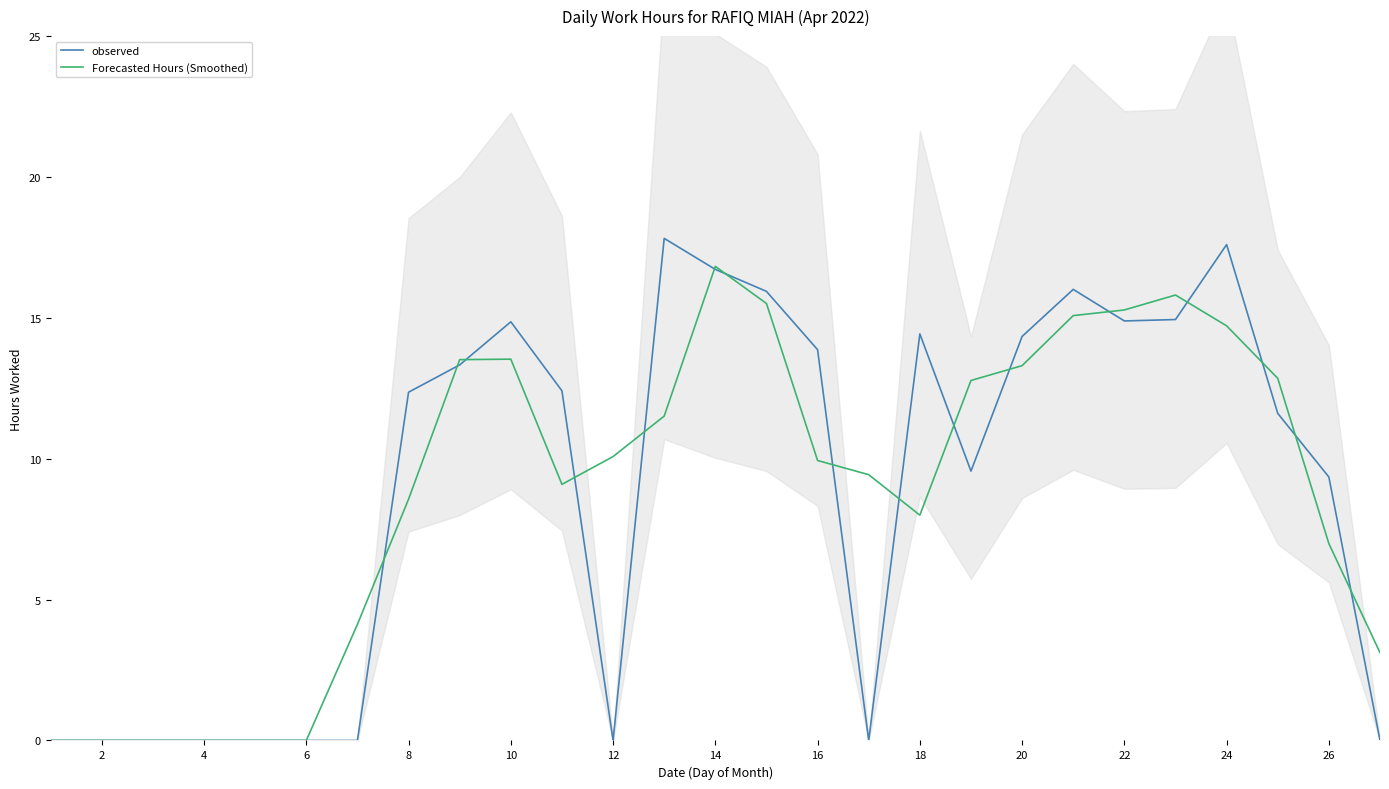

In observed, how many points are higher than both neighbors (excluding endpoints)?

5